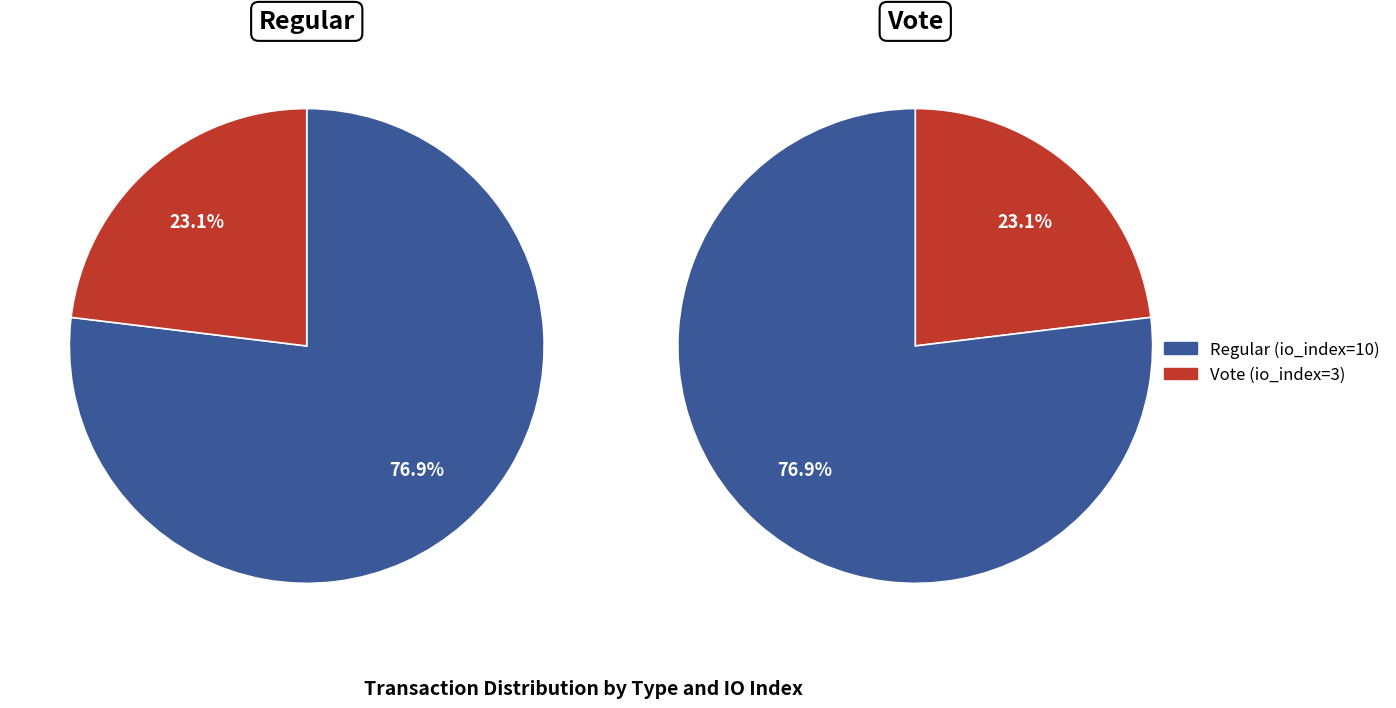

What is the change in value from Regular (io_index=10) to Vote (io_index=3)?

-7